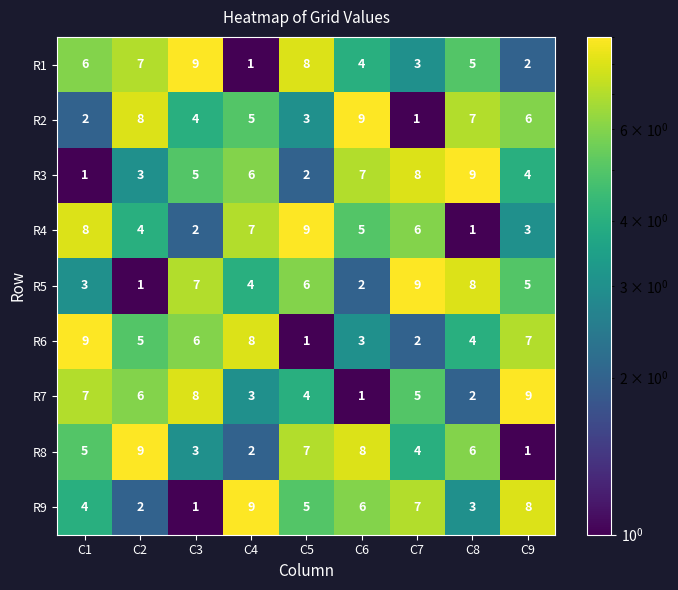

At which label is R6 closest to 5?

C2